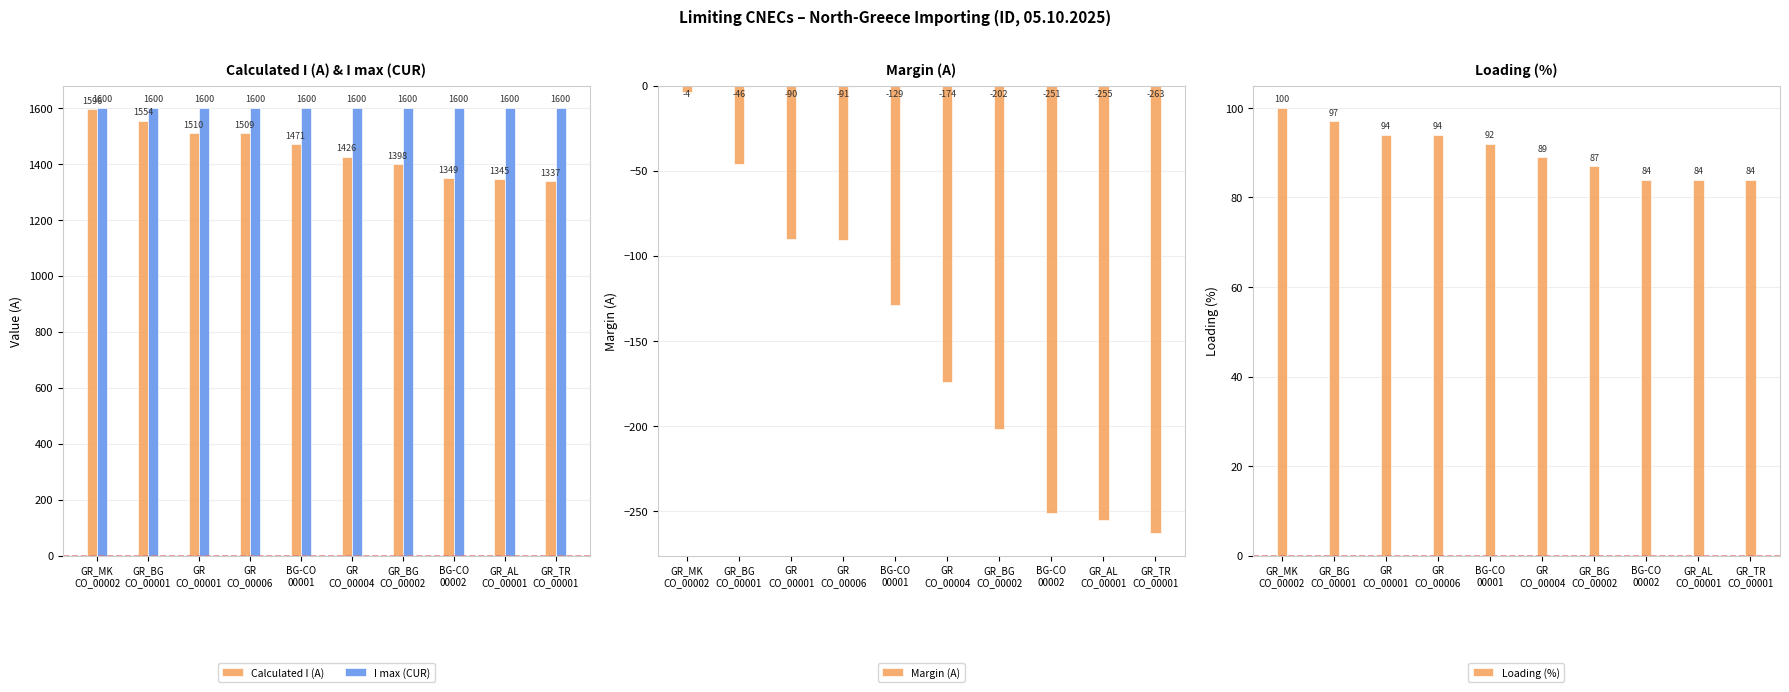

The value of I max (CUR) at GR_AL
CO_00001 is 1600. True or false?

True